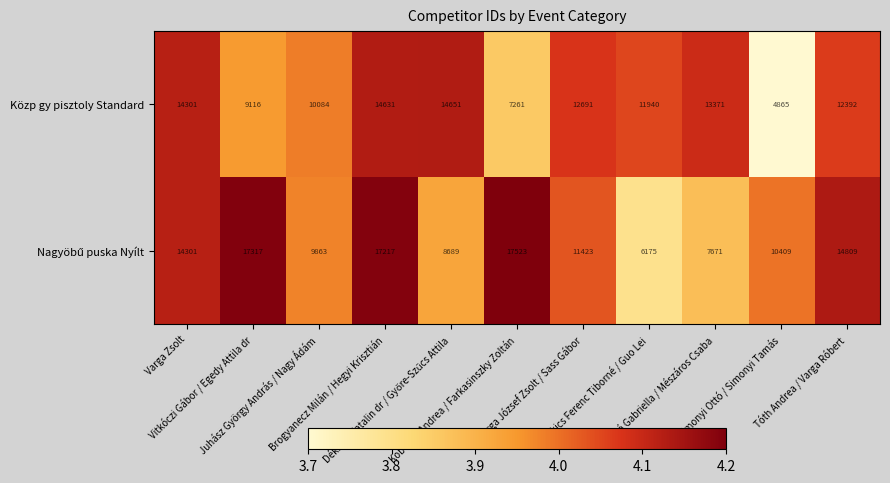

What is the sum of all Közp gy pisztoly Standard values?

125303